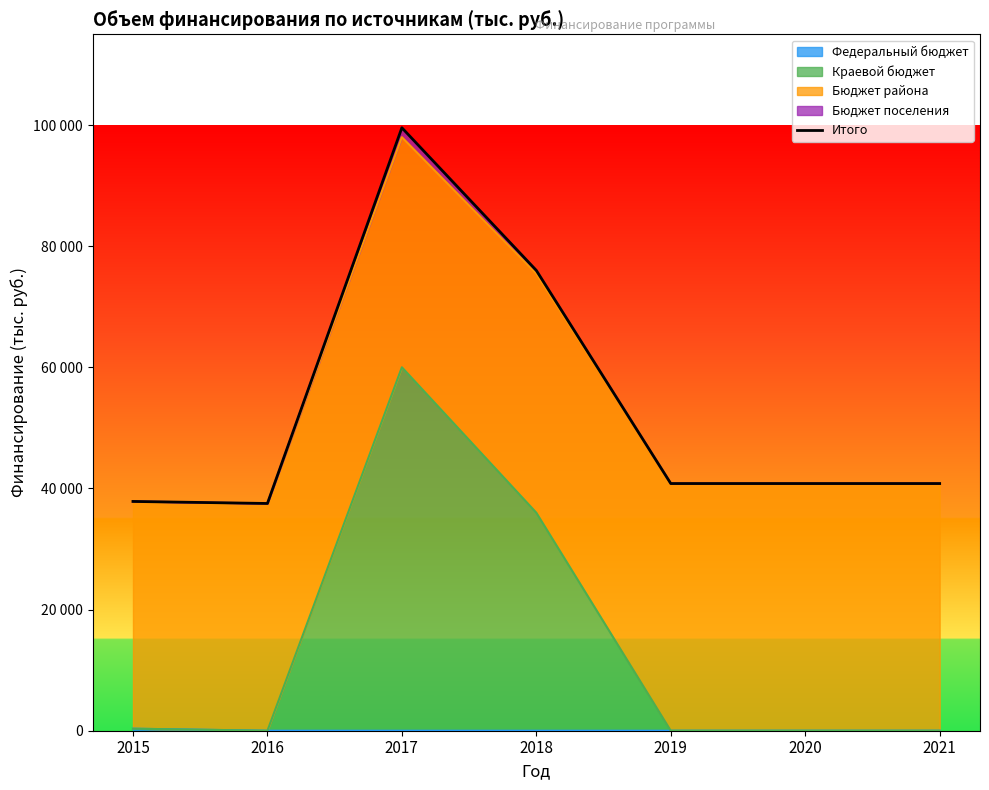

Between 2019 and 2021, which is larger?

2019